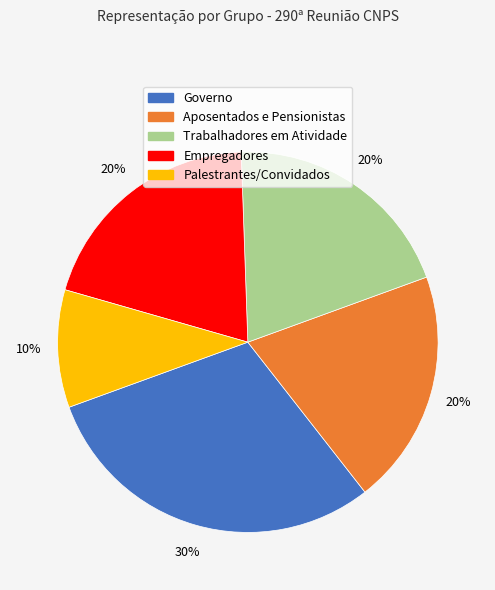

To the nearest percent, what is the average slice percentage?

20%